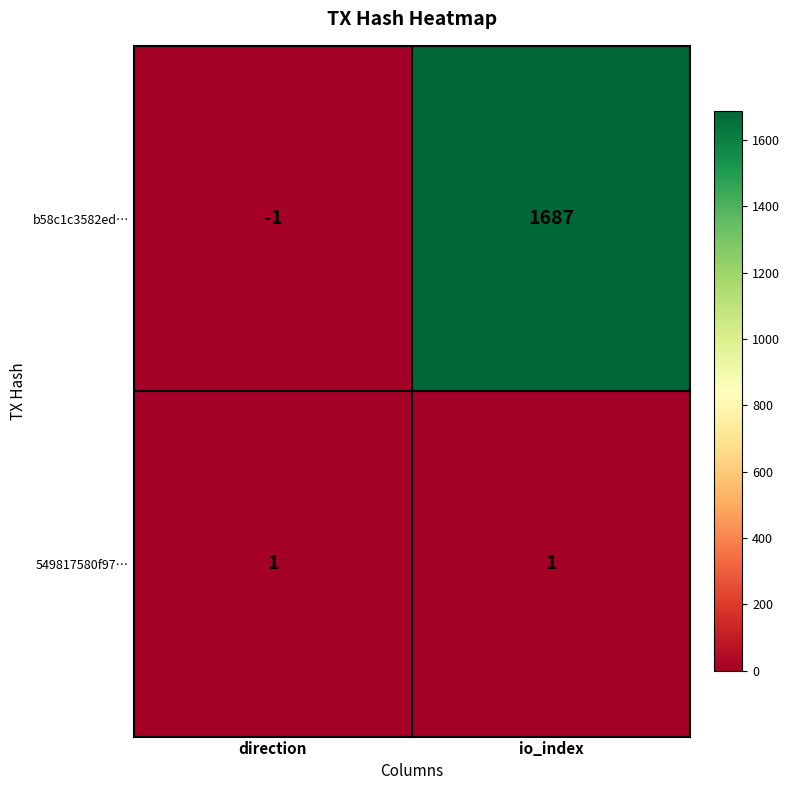

Which series has the largest total across all categories?

b58c1c3582ed…